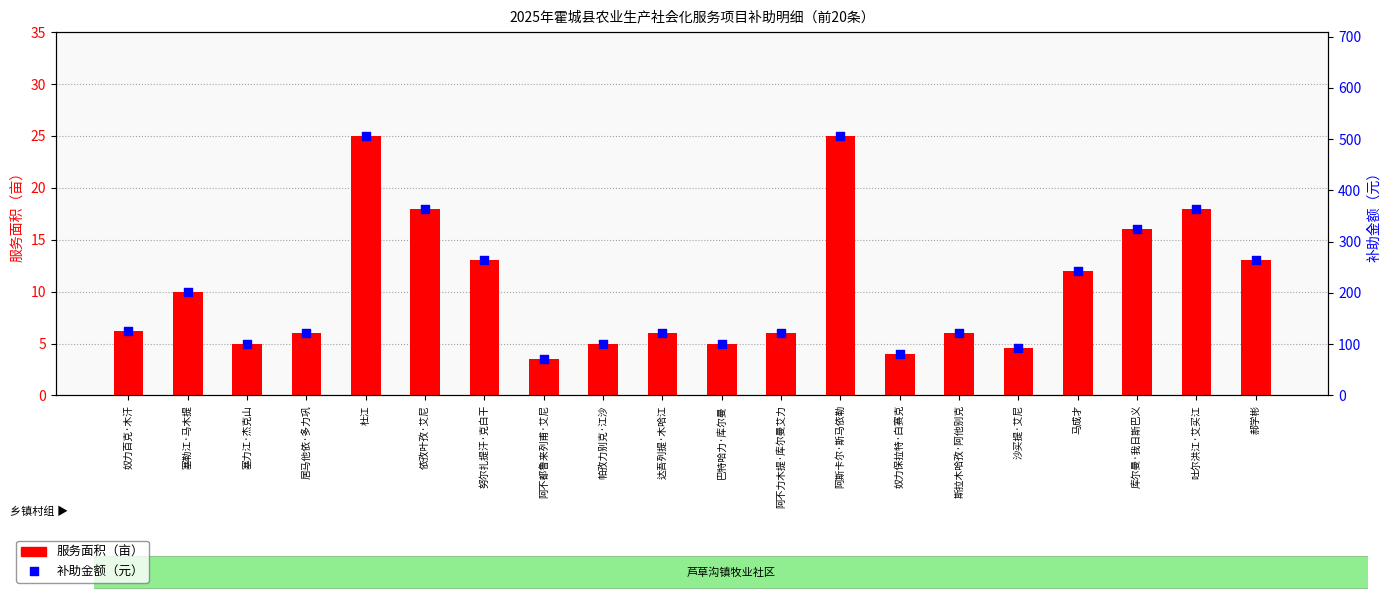

At which category is the sum across all series the highest?

杜江